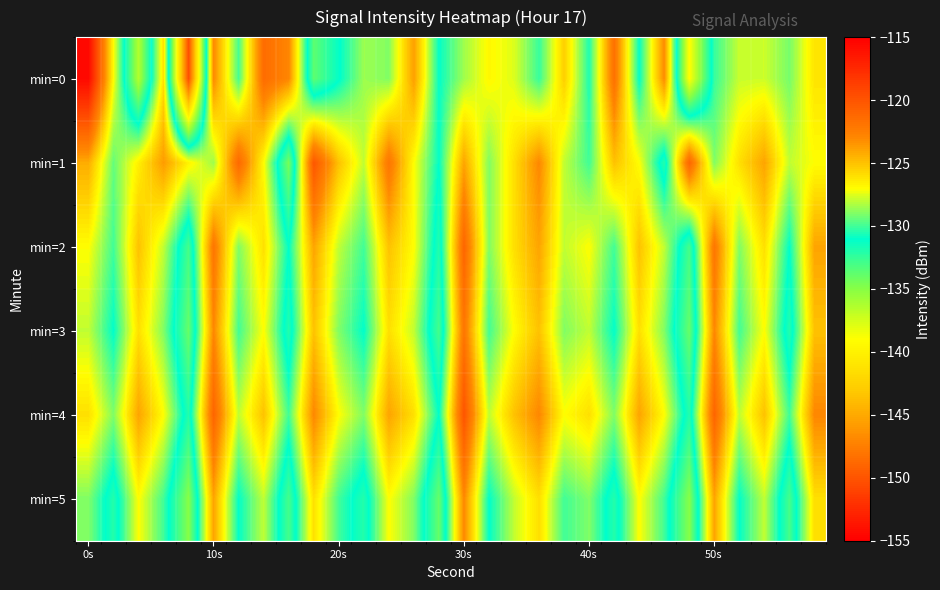

List the series in order of their peak value, highest first.

min=0, min=4, min=1, min=2, min=3, min=5